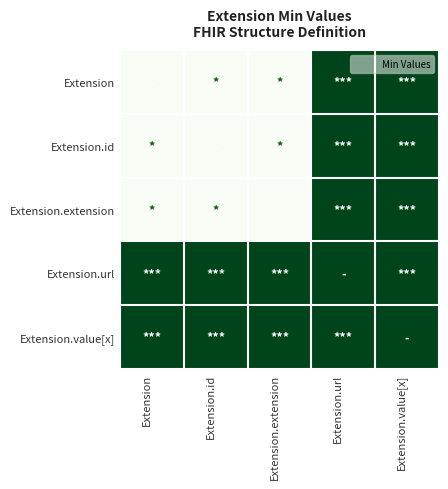

Between Extension.id and Extension.value[x], which is larger?

Extension.value[x]